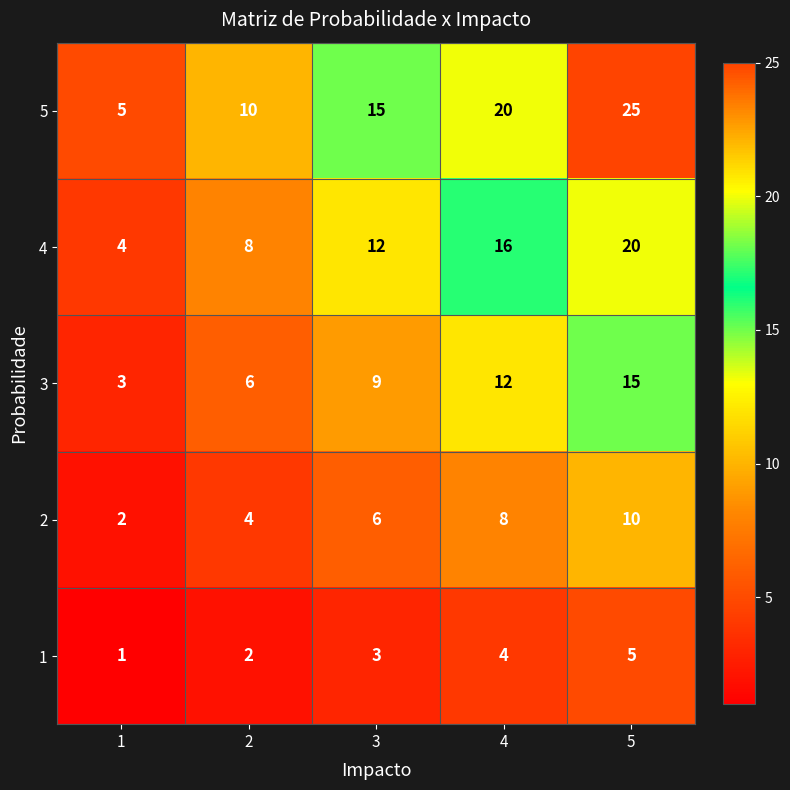

Reading left to right, what are all the values shown in this chart?

5: 5	10	15	20	25
4: 4	8	12	16	20
3: 3	6	9	12	15
2: 2	4	6	8	10
1: 1	2	3	4	5